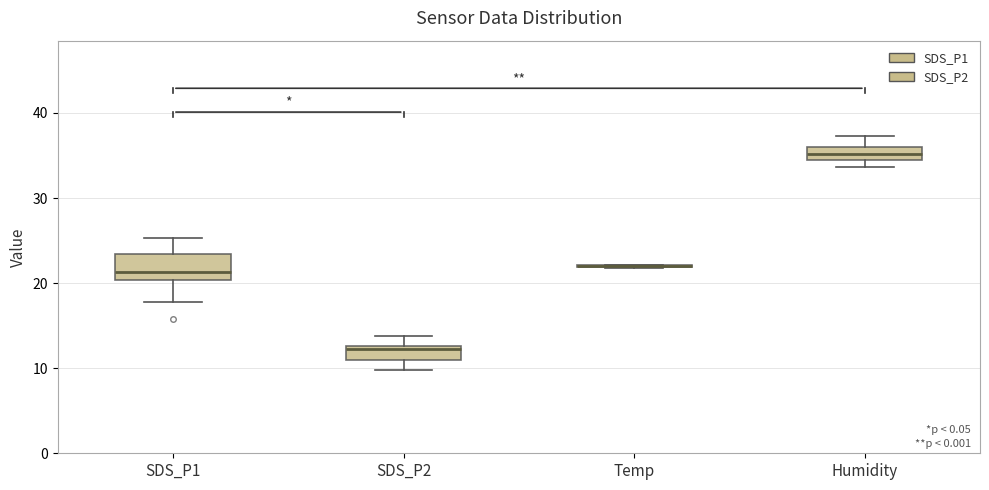

Comparing the boxes themselves (not the whiskers), which one is the tallest?

SDS_P1